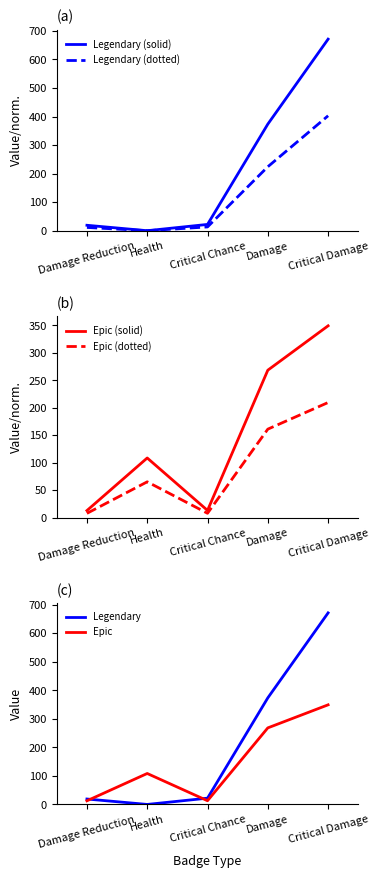

Is the value of Legendary at Health greater than the value of Epic (solid) at Damage?

No